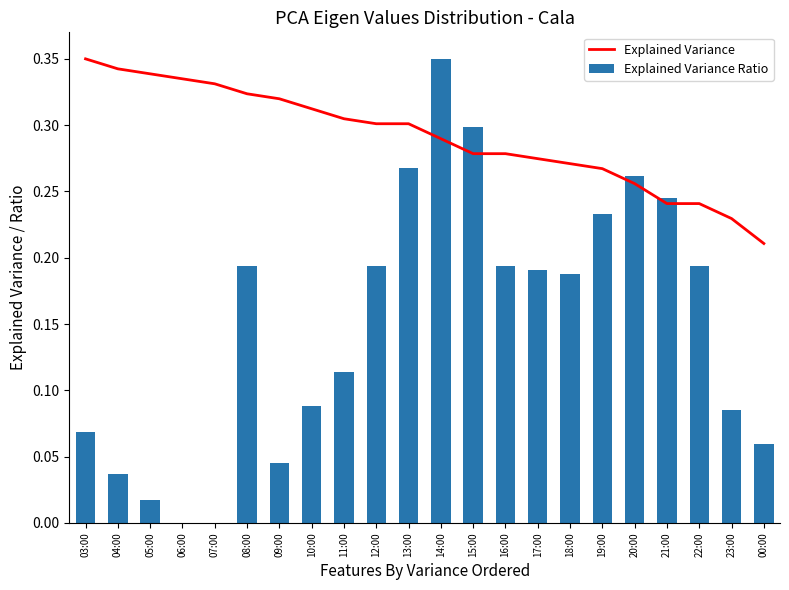

Reading left to right, transcribe all the data shown in this chart.

Explained Variance: 03:00=0.3	04:00=0.3	05:00=0.3	06:00=0.3	07:00=0.3	08:00=0.3	09:00=0.3	10:00=0.3	11:00=0.3	12:00=0.3	13:00=0.3	14:00=0.3	15:00=0.3	16:00=0.3	17:00=0.3	18:00=0.3	19:00=0.3	20:00=0.3	21:00=0.2	22:00=0.2	23:00=0.2	00:00=0.2
Explained Variance Ratio: 03:00=0.1	04:00=0.0	05:00=0.0	06:00=0.0	07:00=0.0	08:00=0.2	09:00=0.0	10:00=0.1	11:00=0.1	12:00=0.2	13:00=0.3	14:00=0.3	15:00=0.3	16:00=0.2	17:00=0.2	18:00=0.2	19:00=0.2	20:00=0.3	21:00=0.2	22:00=0.2	23:00=0.1	00:00=0.1